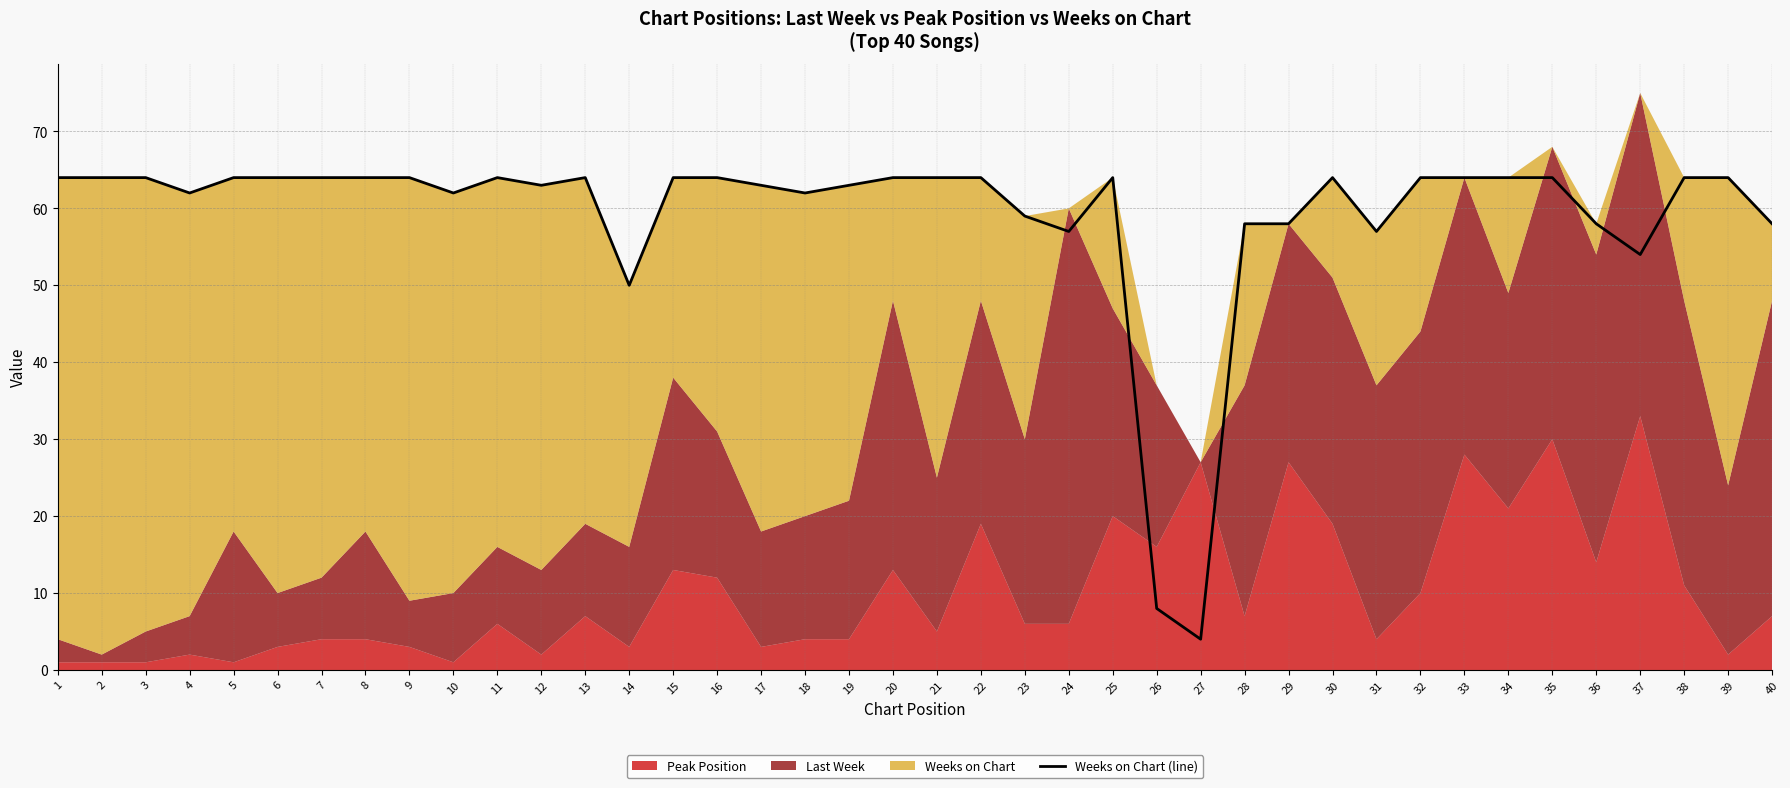

Is it true that the value at 22 is 114?

False